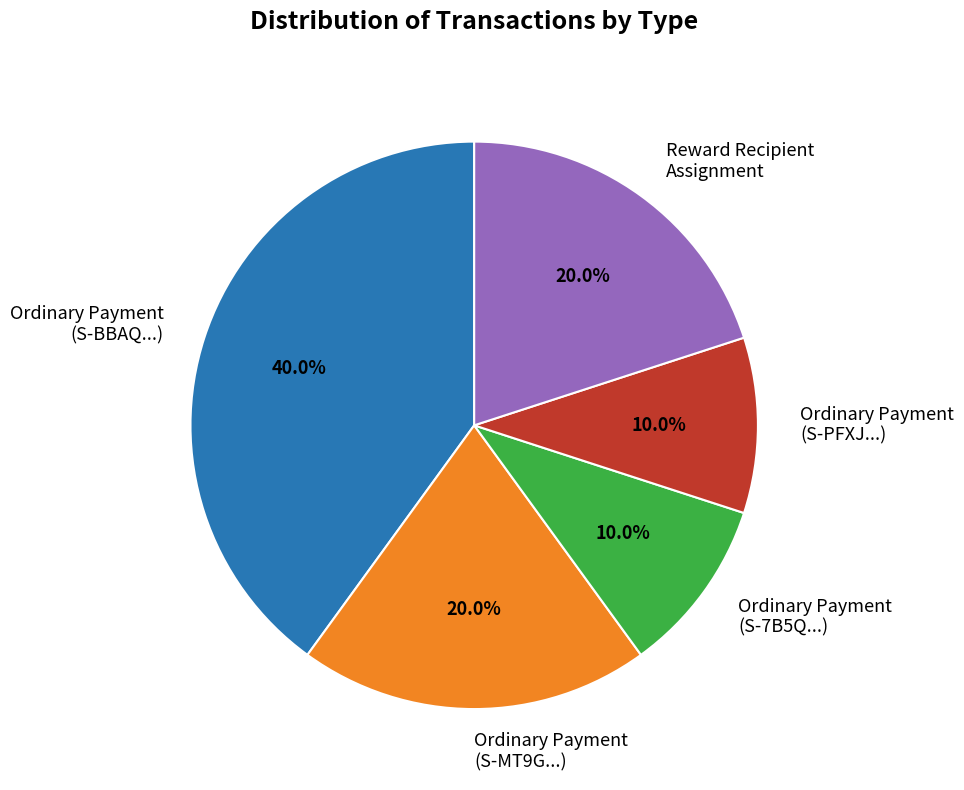

Is there a majority slice in this chart?

No